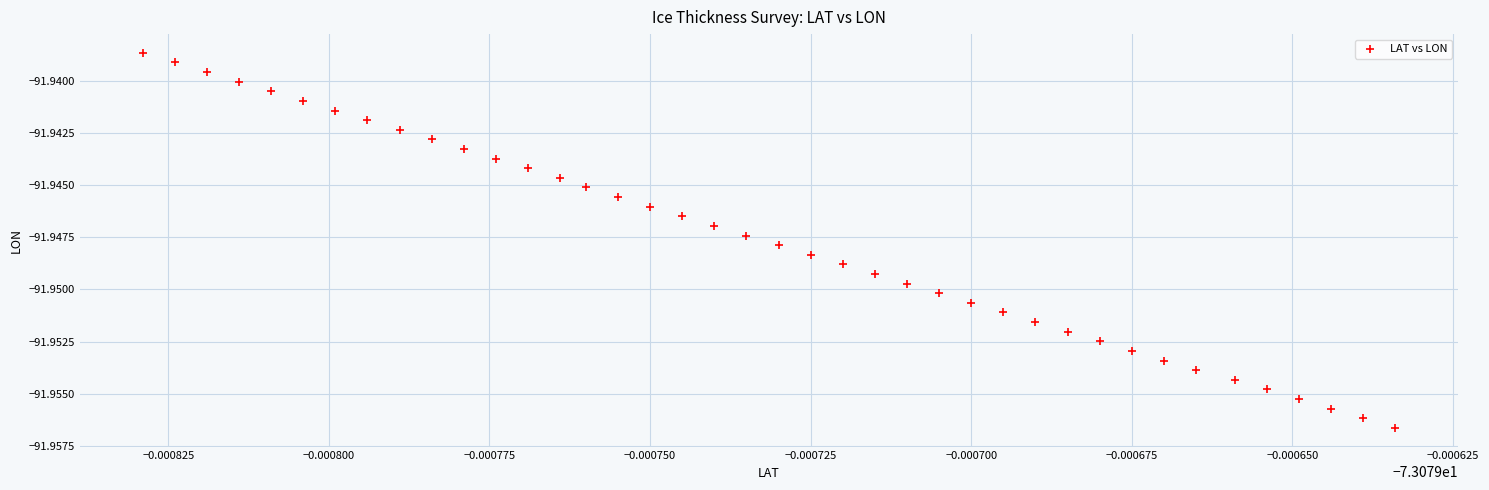

Count the number of points in this scatter plot.

40